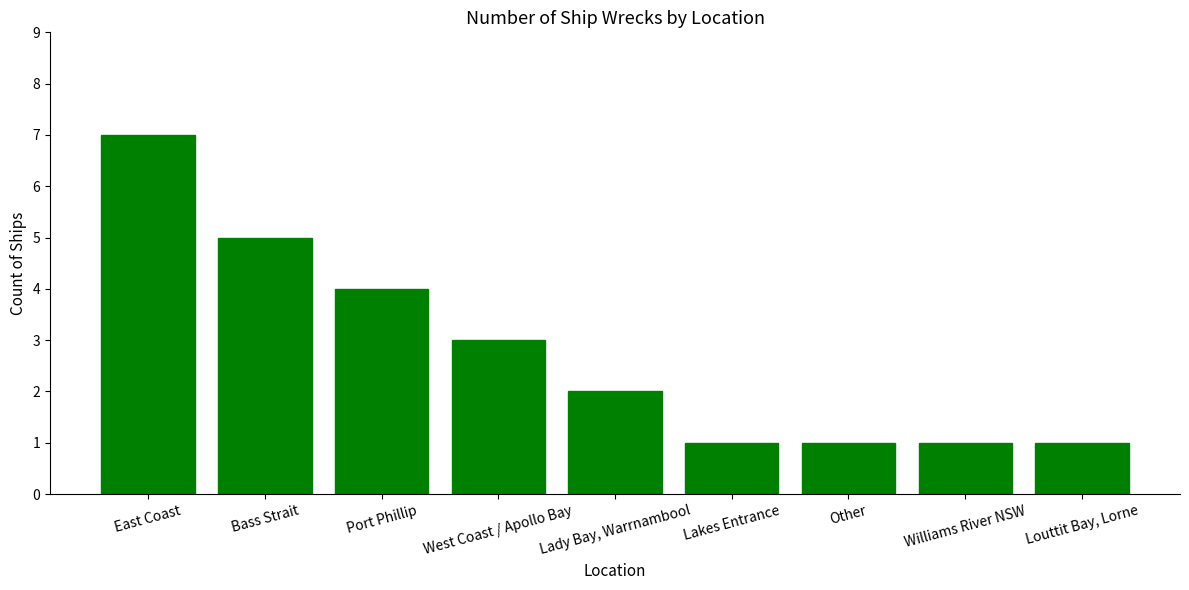

Is it true that the value at East Coast is 3?

False